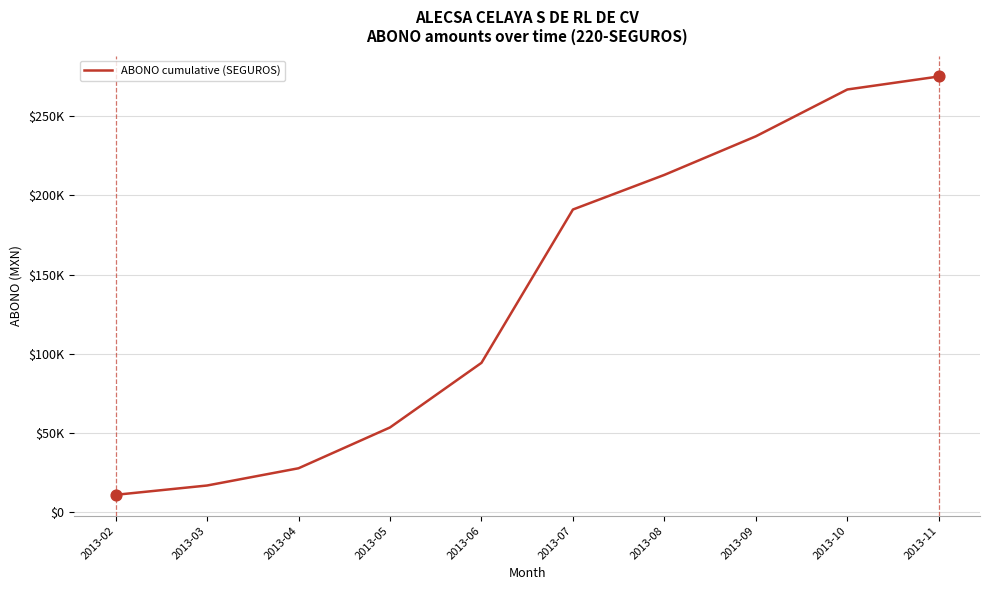

Between 2013-10 and 2013-07, which is larger?

2013-10